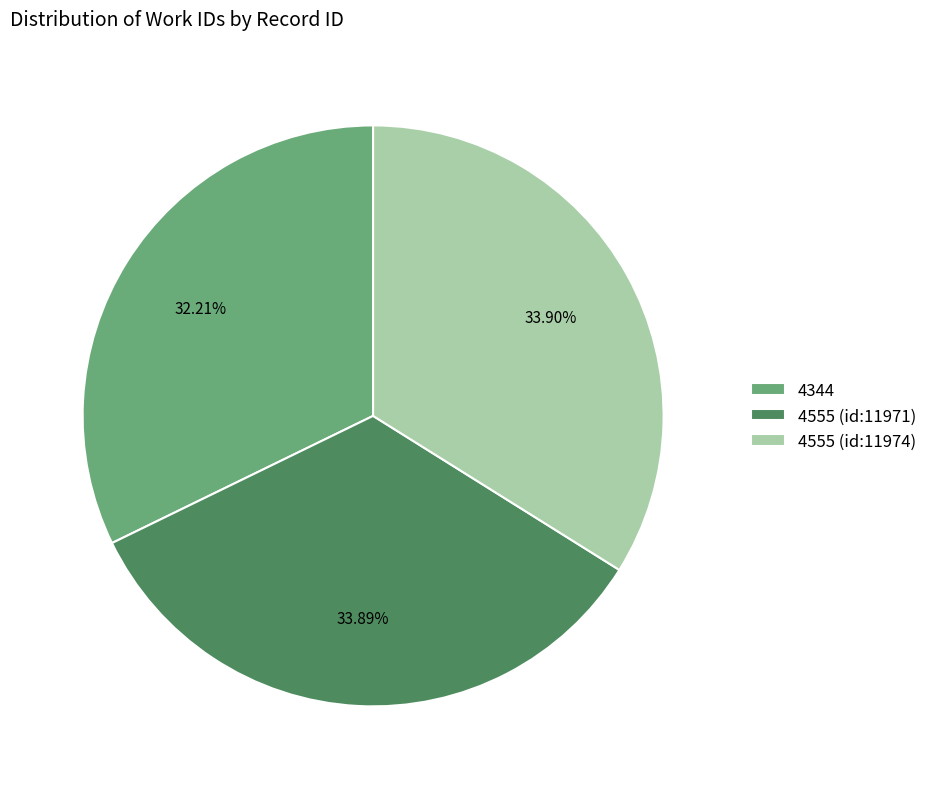

What percentage do 4555 (id:11974) and 4344 together represent?

66.1%